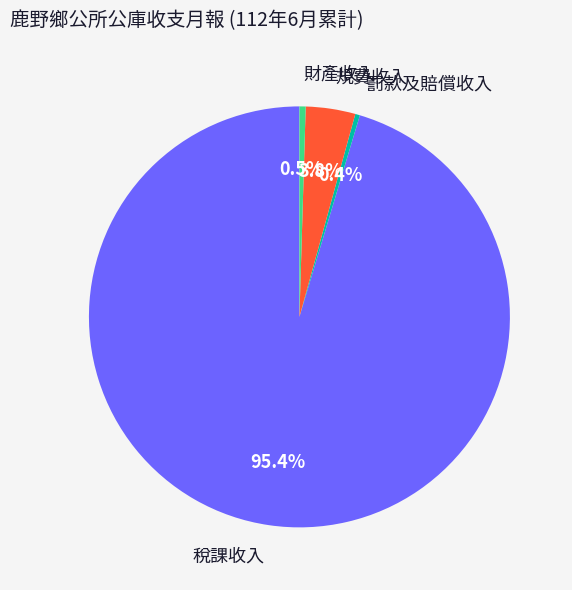

How many slices are in this pie chart?

4